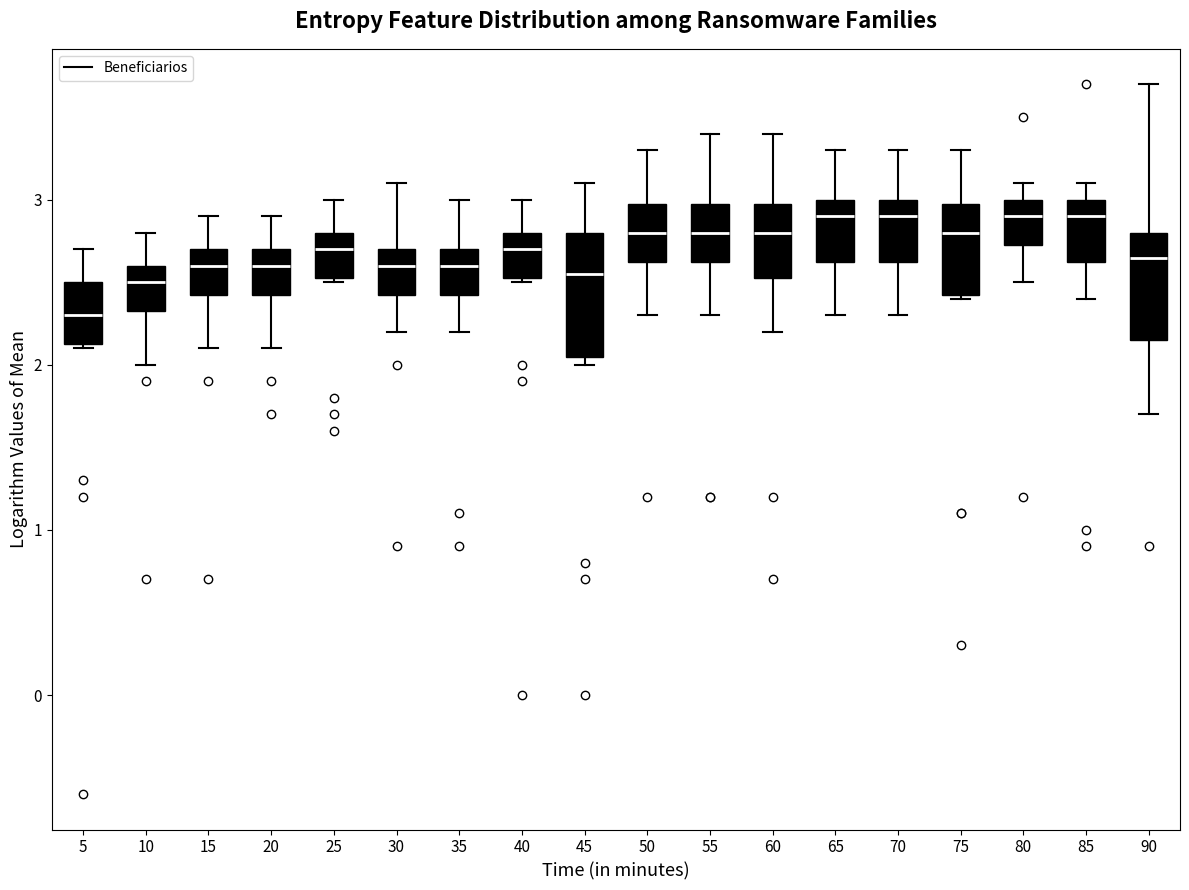

Which box has the lowest median line?

5